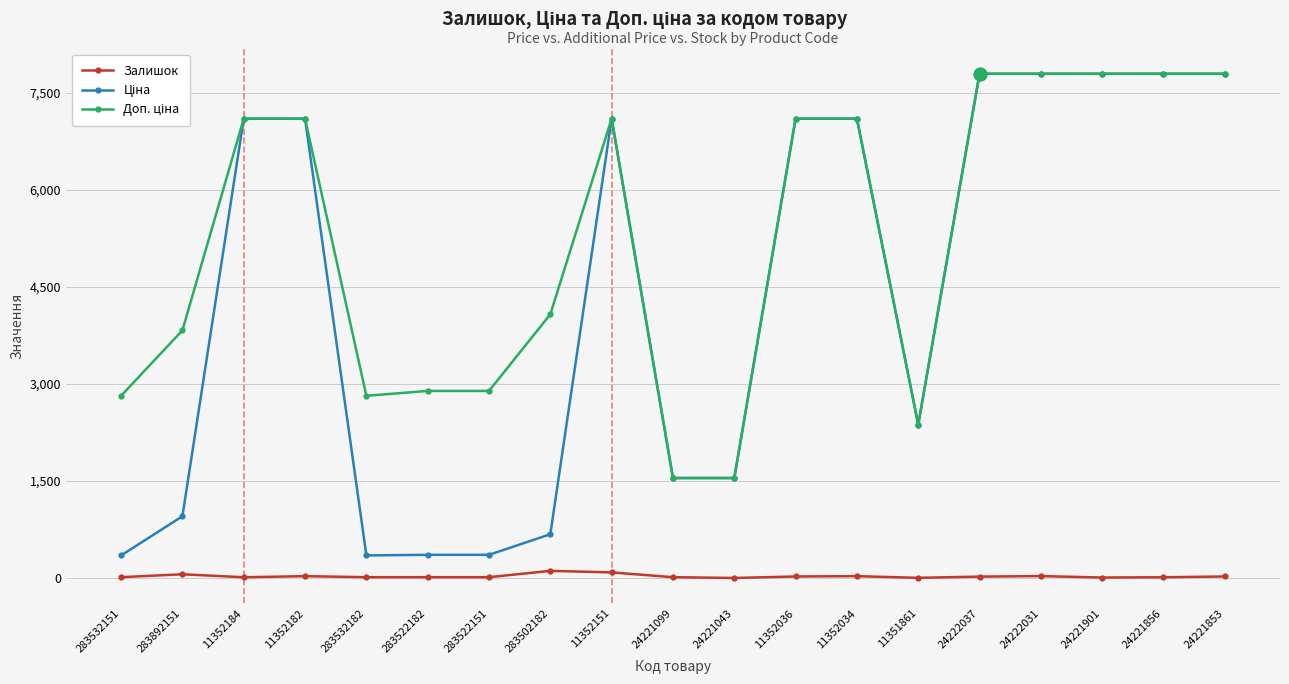

At how many categories does at least one series exceed 7388?

5